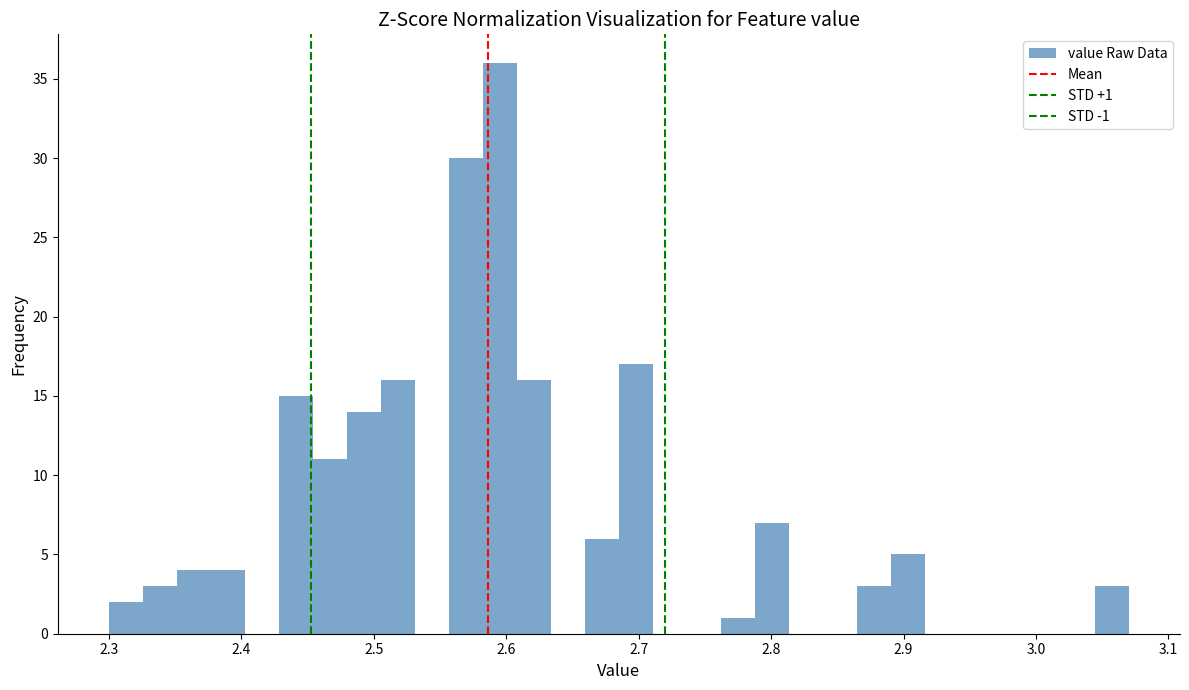

Around what value on the x-axis is the tallest bar? Give the approximate position of its centre, as read against the axis.

2.60